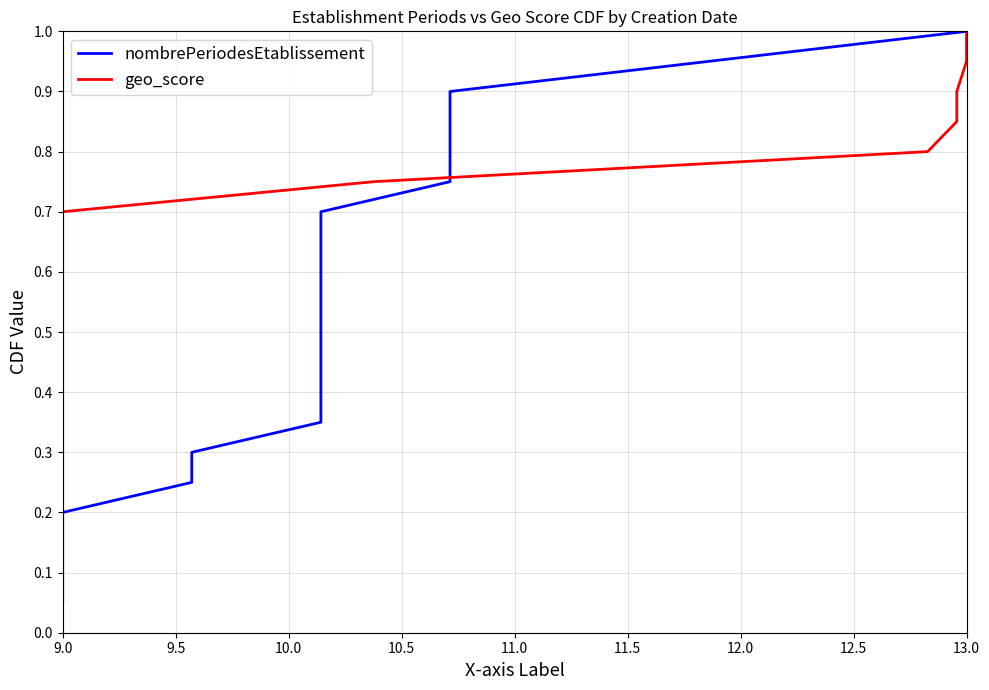

The value of nombrePeriodesEtablissement at 15 is 0.2. True or false?

False